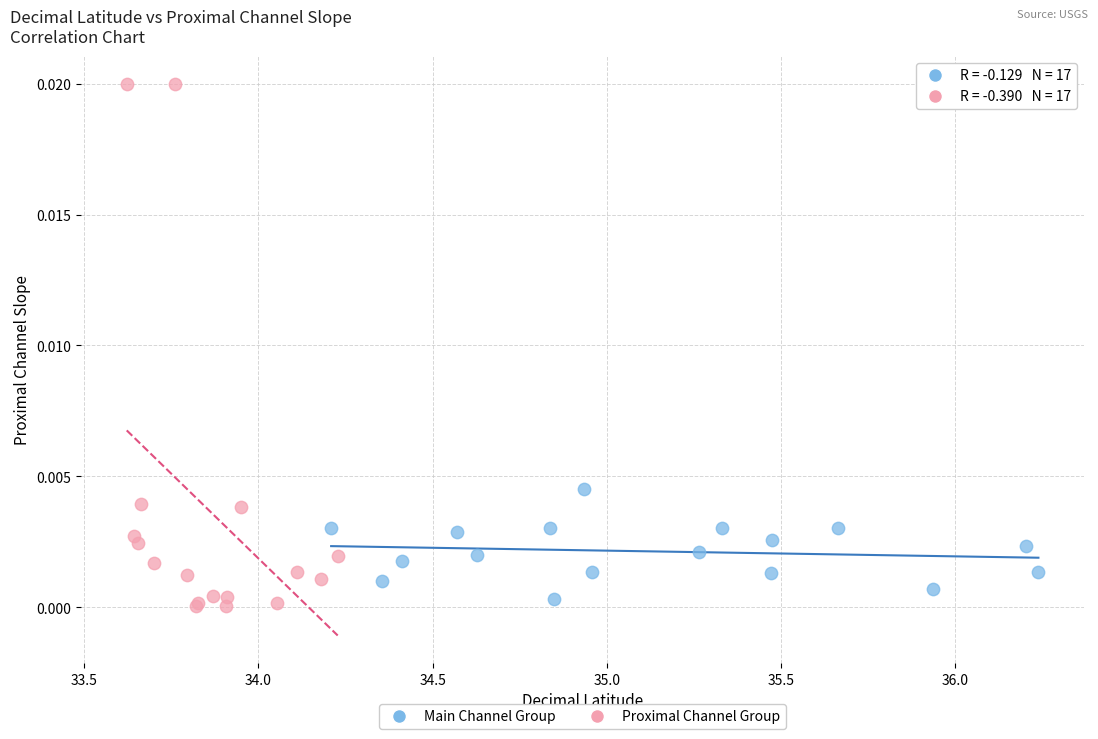

What are all the series names shown in the legend?

Main Channel Group, Proximal Channel Group